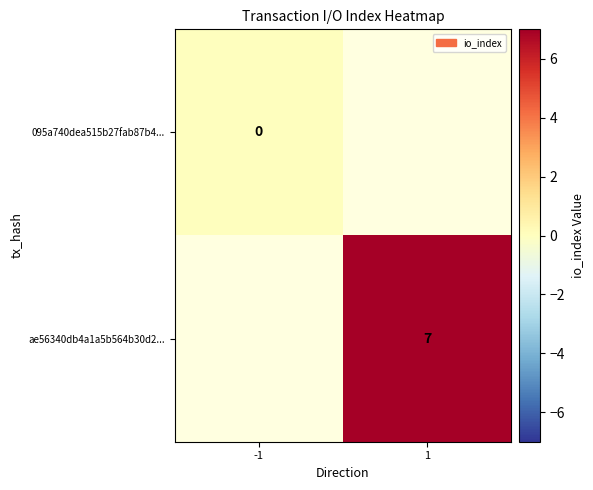

At which category does the chart reach its peak across all series?

1